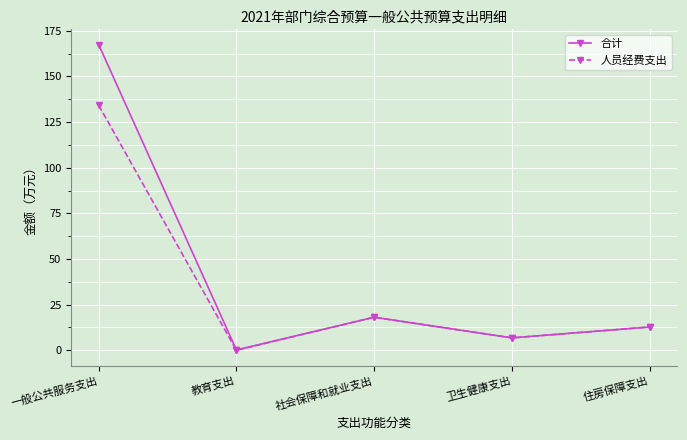

Which category has the highest value in the 人员经费支出 series?

一般公共服务支出